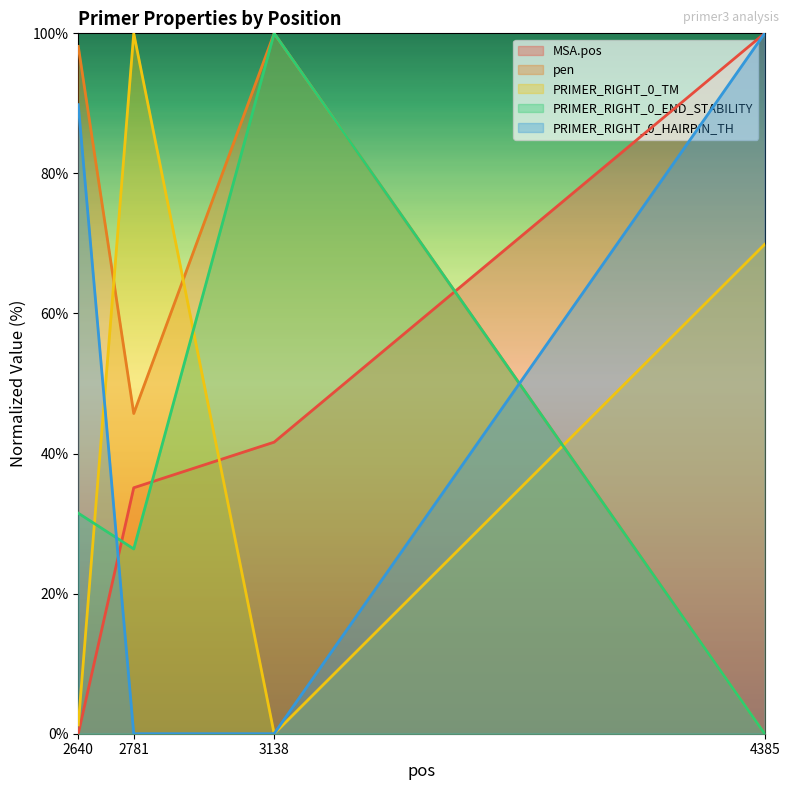

Reading right to left, what are all the values shown in this chart?

MSA.pos: 4385=100.0	3138=41.6	2781=35.1	2640=0.0
pen: 4385=0.0	3138=100.0	2781=45.7	2640=98.1
PRIMER_RIGHT_0_TM: 4385=69.9	3138=0.0	2781=100.0	2640=1.3
PRIMER_RIGHT_0_END_STABILITY: 4385=0.0	3138=100.0	2781=26.4	2640=31.5
PRIMER_RIGHT_0_HAIRPIN_TH: 4385=100.0	3138=0.0	2781=0.0	2640=89.8